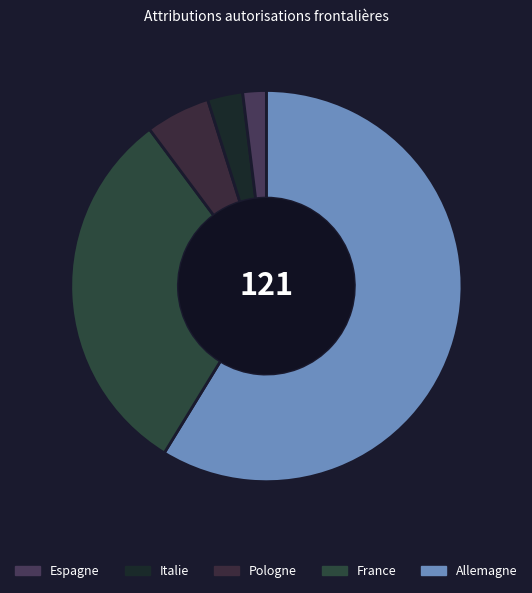

How many slices are in this pie chart?

5